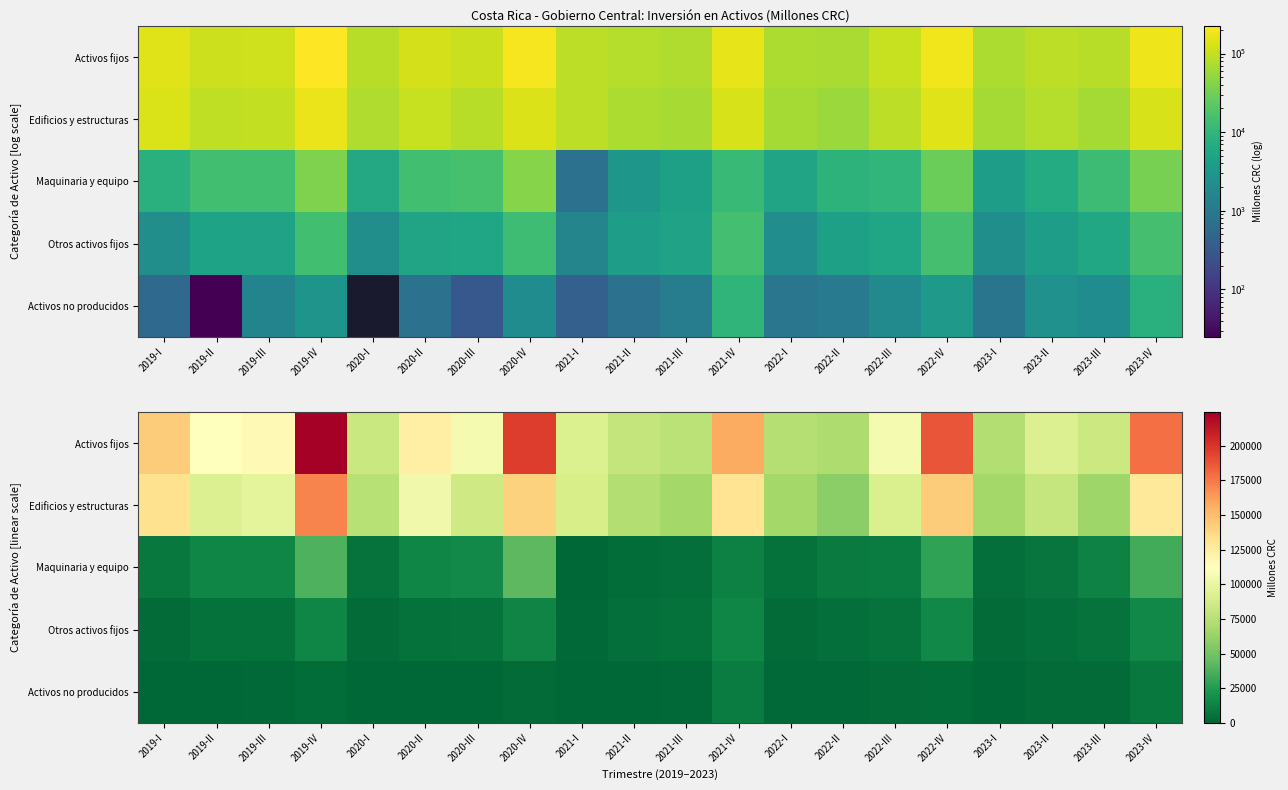

At which category is the sum across all series the highest?

2019-IV